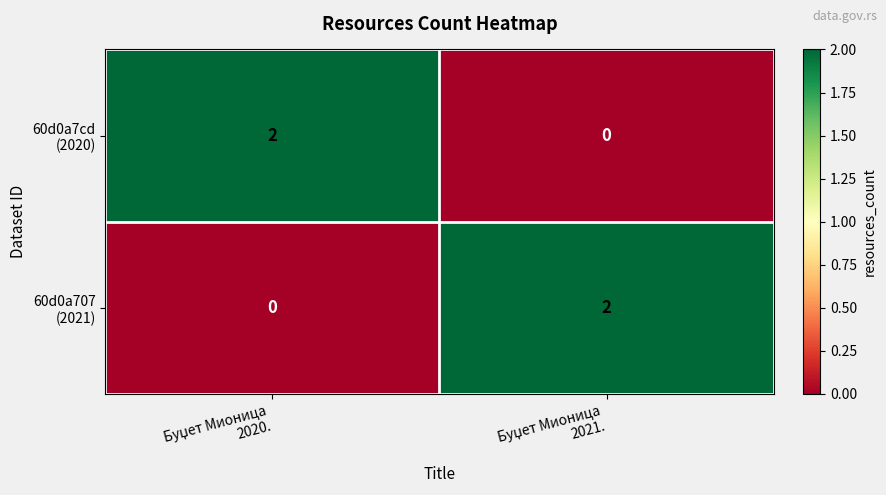

How many series are shown in this chart?

2